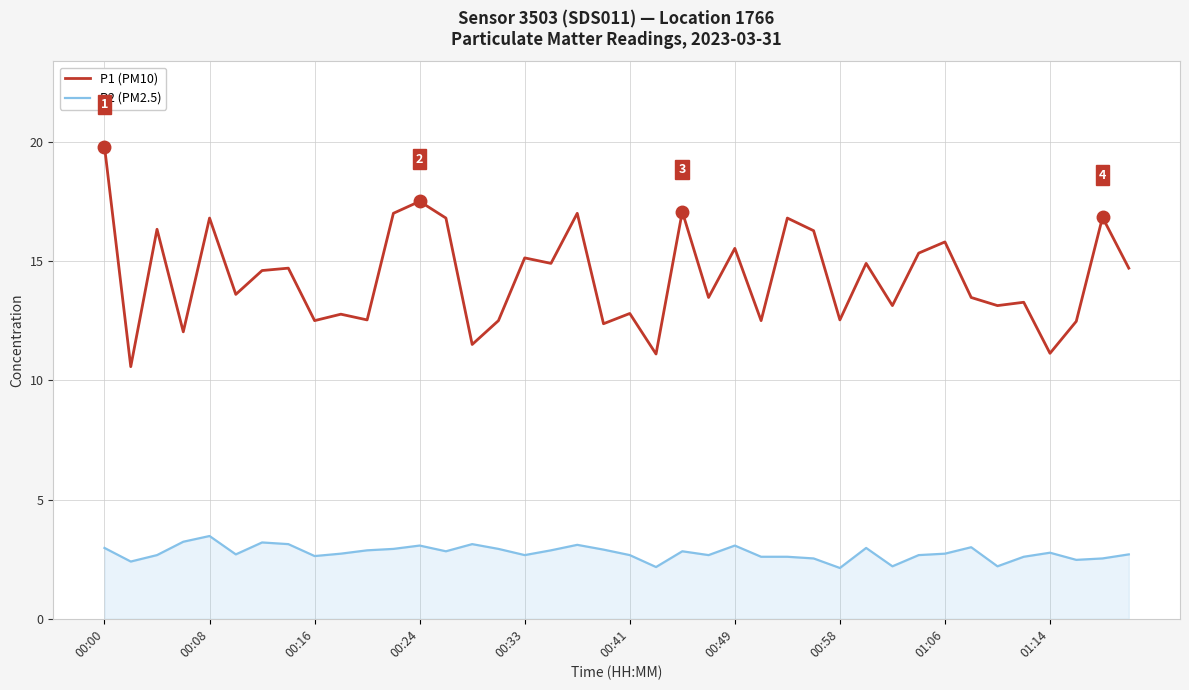

What is the smallest value displayed?

2.1